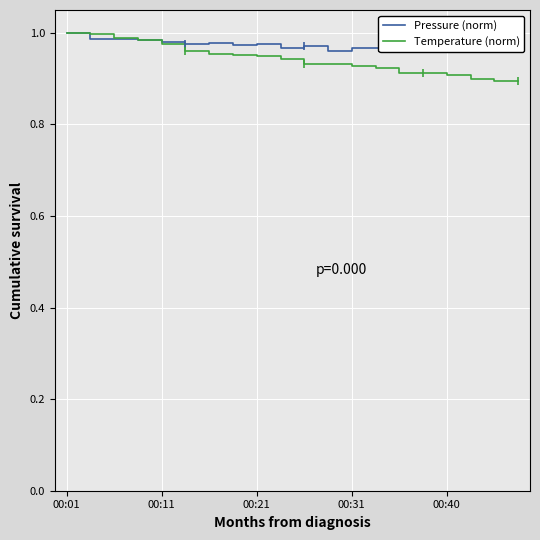

Which series has the widest spread of values?

Temperature (norm)